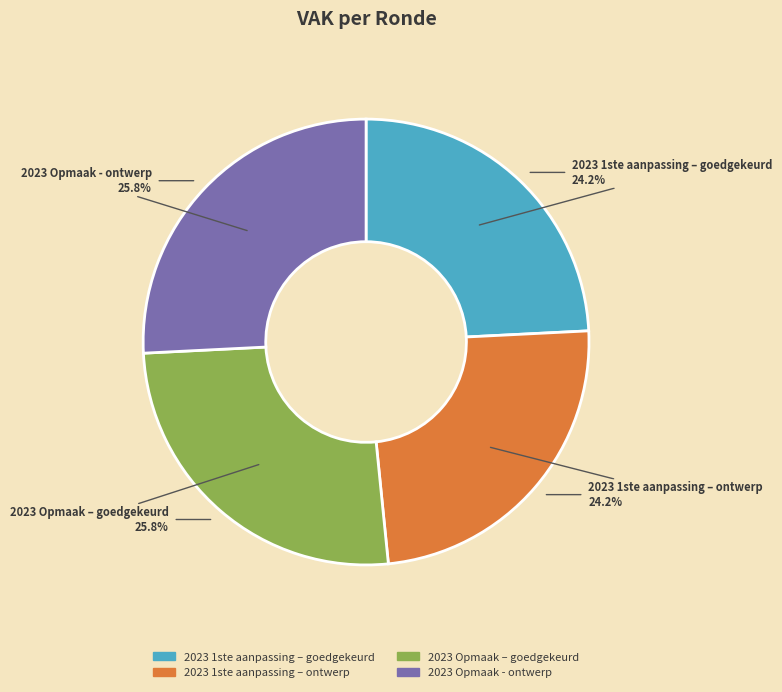

What is the ratio of the value at 2023 1ste aanpassing – goedgekeurd to the value at 2023 Opmaak - ontwerp?

0.9